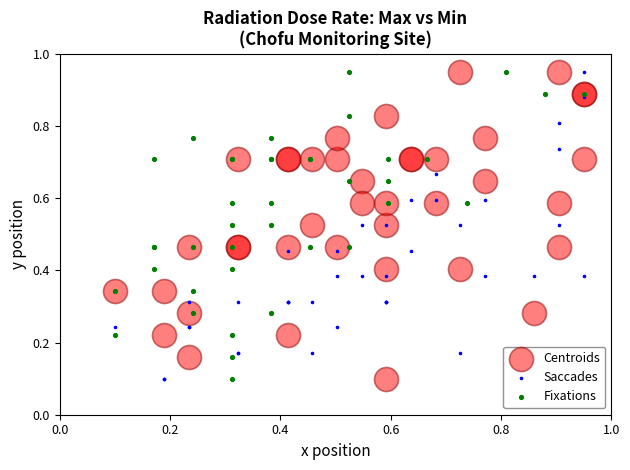

What are all the series names shown in the legend?

Centroids, Saccades, Fixations